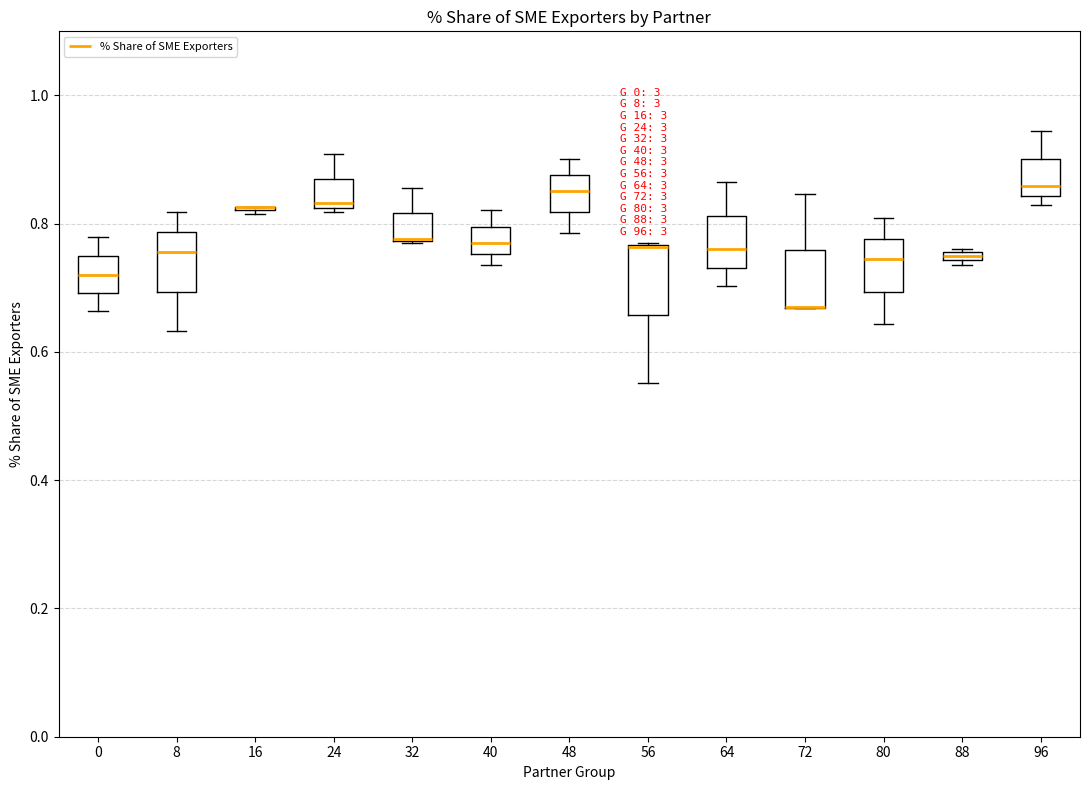

Where is the upper edge of the box at x = 80 on the y-axis? The values are not printed on the chart, so give them approximately, as read against the axis.

0.78